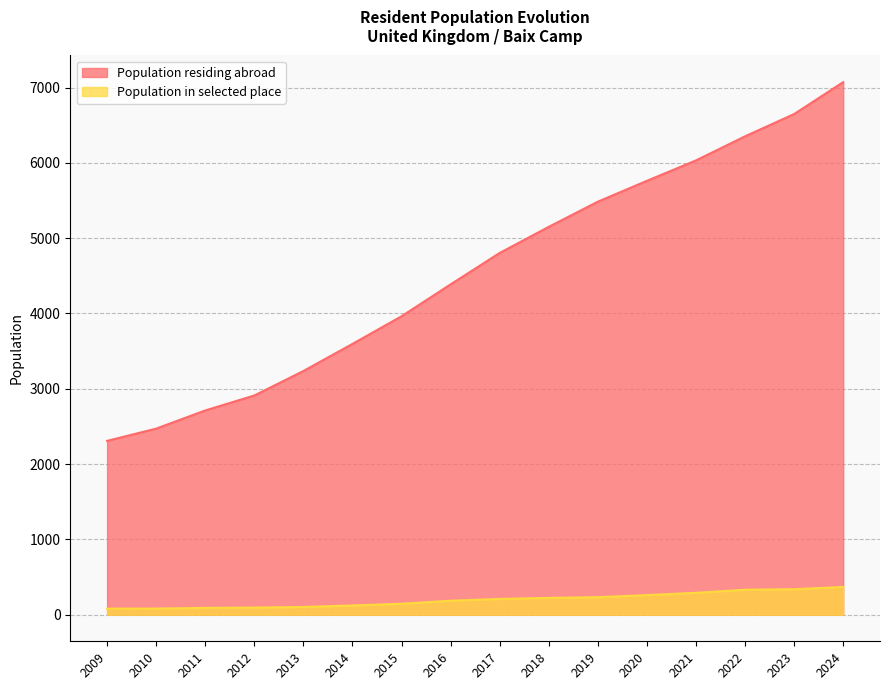

True or false: there are more than 1 points higher than both neighbors.

False